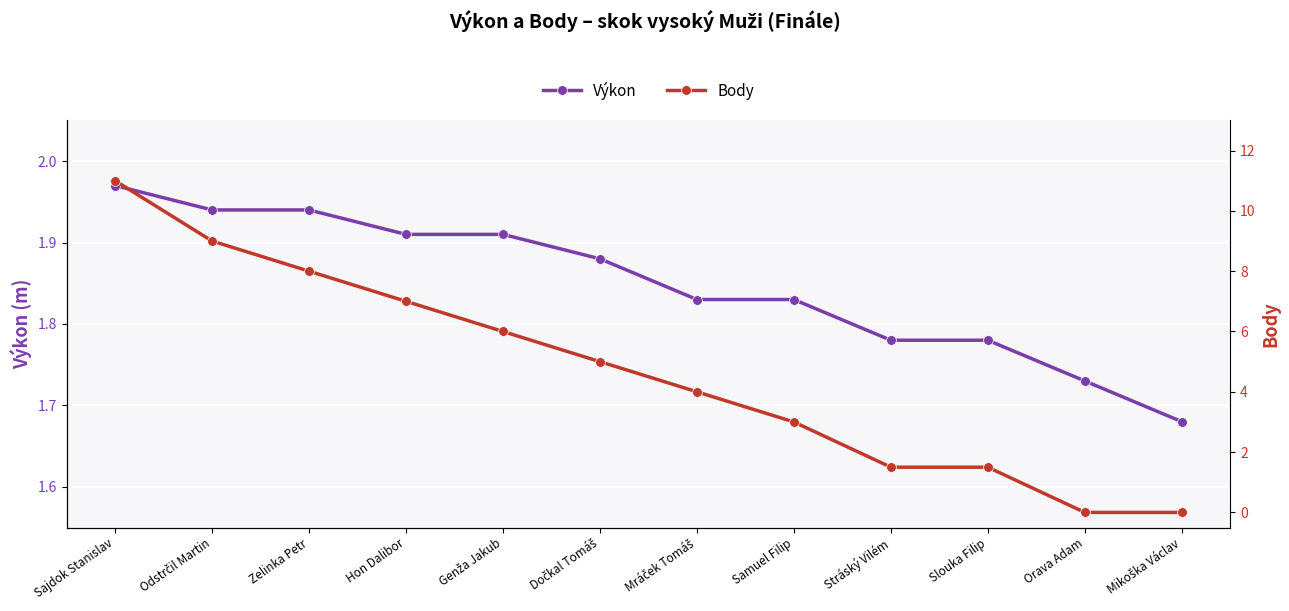

At which label does Body reach its minimum?

Orava Adam